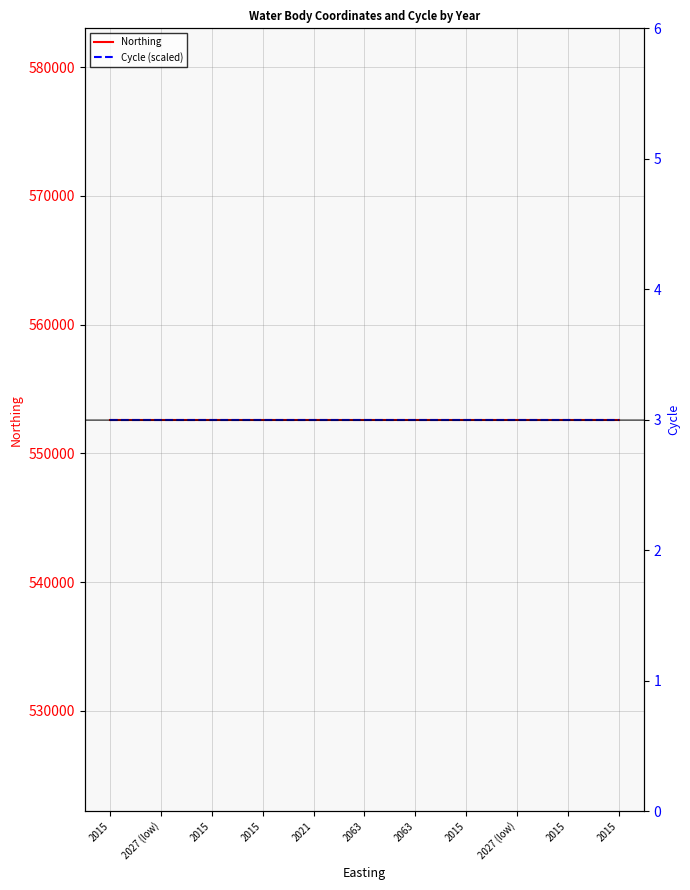

Between 2015 and 23, which series saw the biggest shift?

Northing